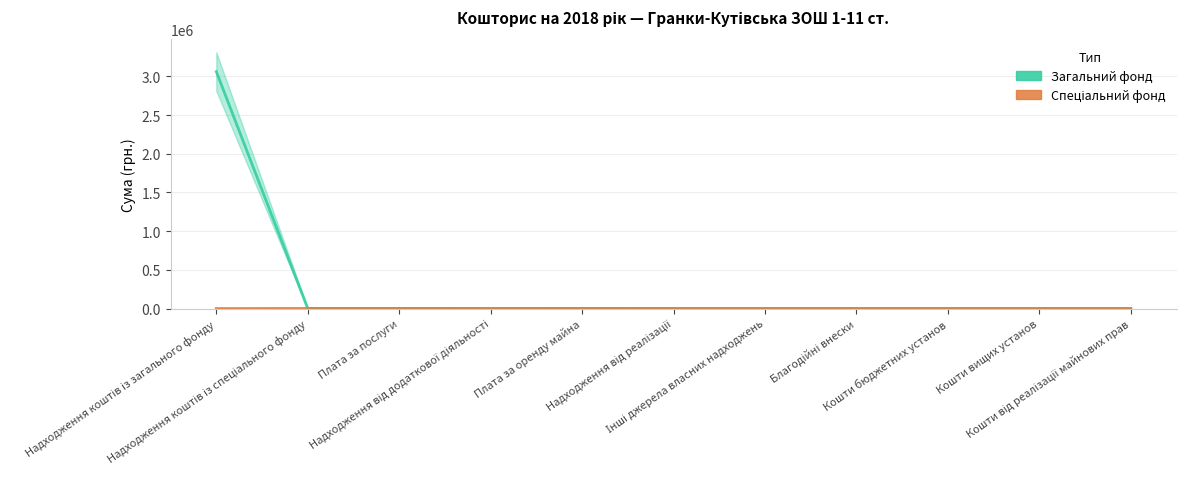

Reading left to right, what are all the values shown in this chart?

Загальний фонд: Надходження коштів із загального фонду=3061079	Надходження коштів із спеціального фонду=0	Плата за послуги=0	Надходження від додаткової діяльності=0	Плата за оренду майна=0	Надходження від реалізації=0	Інші джерела власних надходжень=0	Благодійні внески=0	Кошти бюджетних установ=0	Кошти вищих установ=0	Кошти від реалізації майнових прав=0
Спеціальний фонд: Надходження коштів із загального фонду=0	Надходження коштів із спеціального фонду=1163	Плата за послуги=1163	Надходження від додаткової діяльності=0	Плата за оренду майна=1163	Надходження від реалізації=0	Інші джерела власних надходжень=0	Благодійні внески=0	Кошти бюджетних установ=0	Кошти вищих установ=0	Кошти від реалізації майнових прав=0